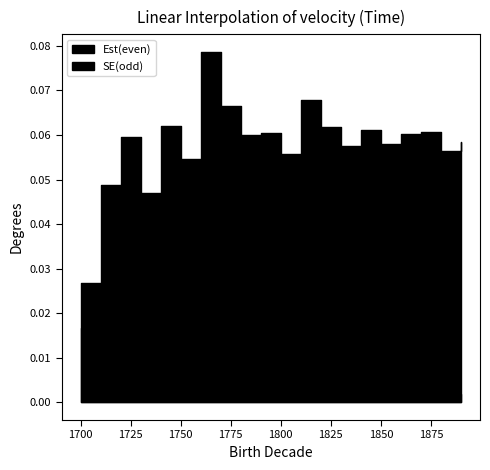

At how many categories does at least one series exceed 0?

20